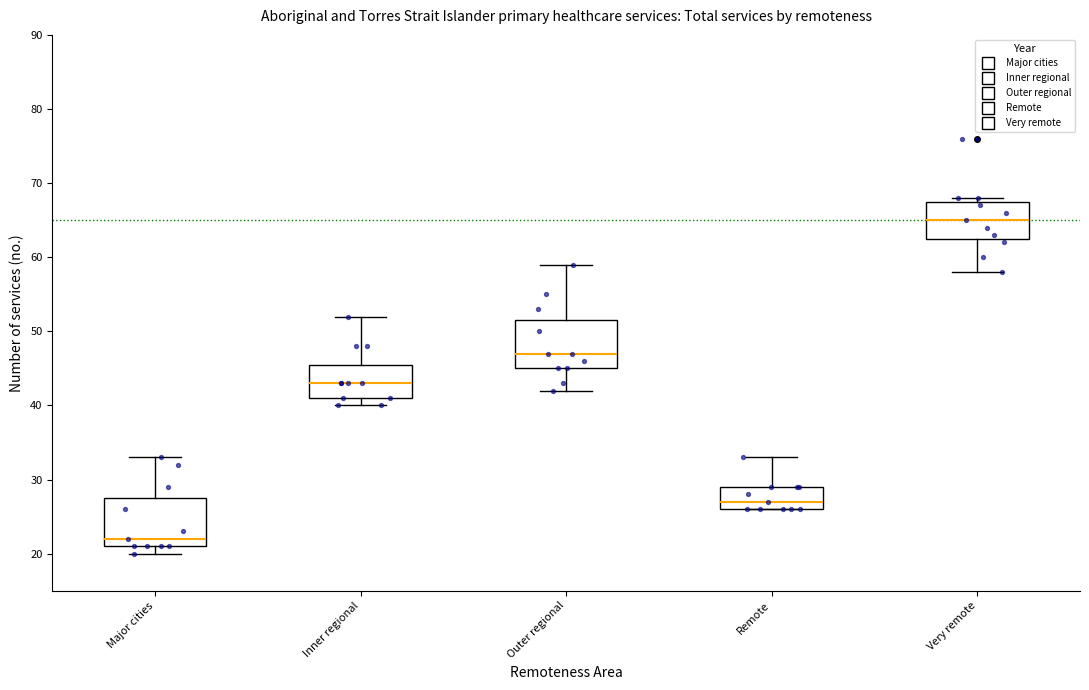

Reading left to right, read every box against the y-axis: the position of its median line, the range the box covers, and the ends of its whiskers. The values are not printed on the chart, so give them approximately, as read against the axis.

Major cities: median 22, box 21 to 28, whiskers 20 to 33
Inner regional: median 43, box 41 to 46, whiskers 40 to 52
Outer regional: median 47, box 45 to 52, whiskers 42 to 59
Remote: median 27, box 26 to 29, whiskers 26 to 33
Very remote: median 65, box 63 to 68, whiskers 58 to 68 (just above the box's upper edge)